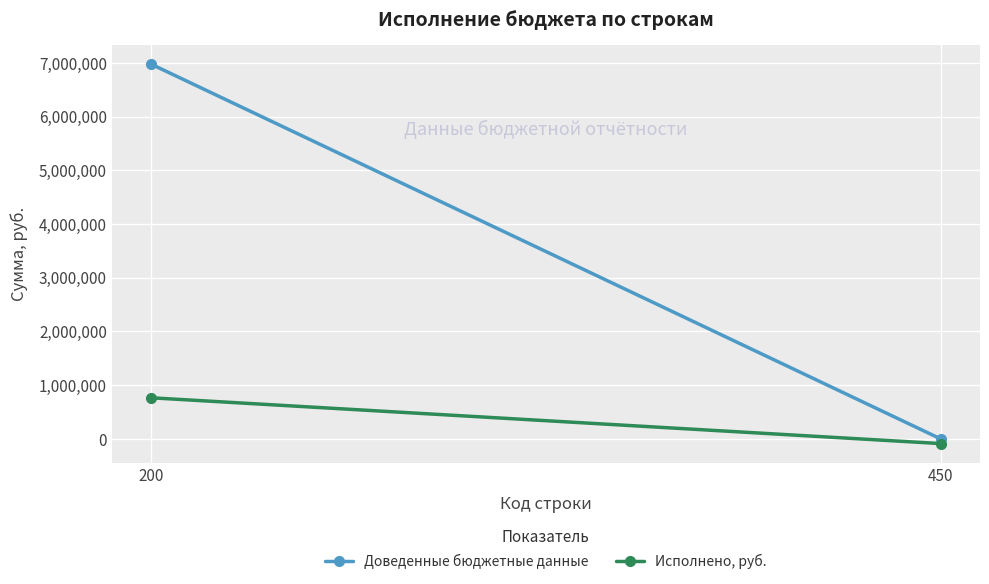

Which series changed the most between 200 and 450?

Доведенные бюджетные данные